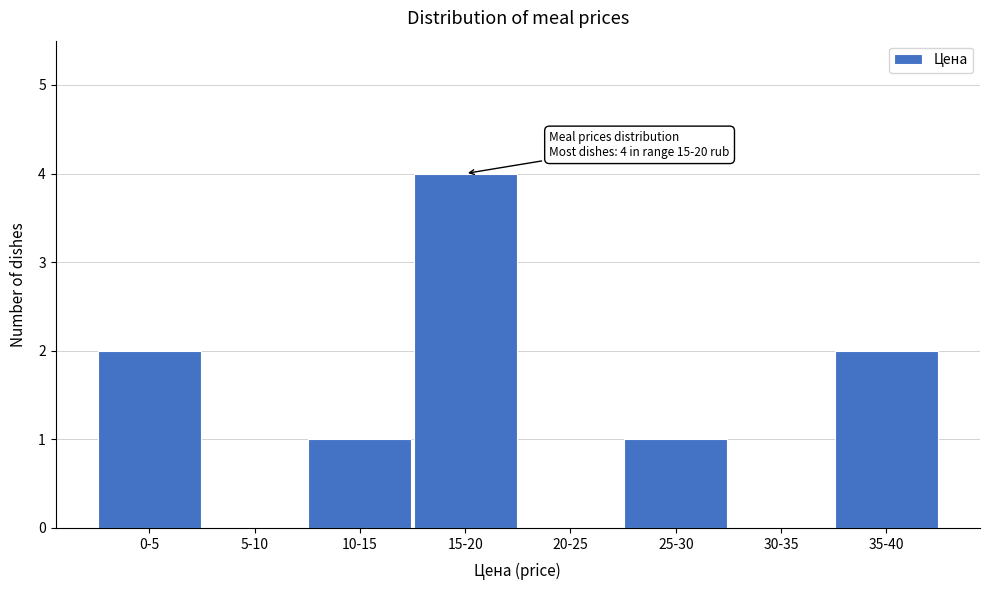

Reading left to right, transcribe all the data shown in this chart.

0-5=2	5-10=0	10-15=1	15-20=4	20-25=0	25-30=1	30-35=0	35-40=2